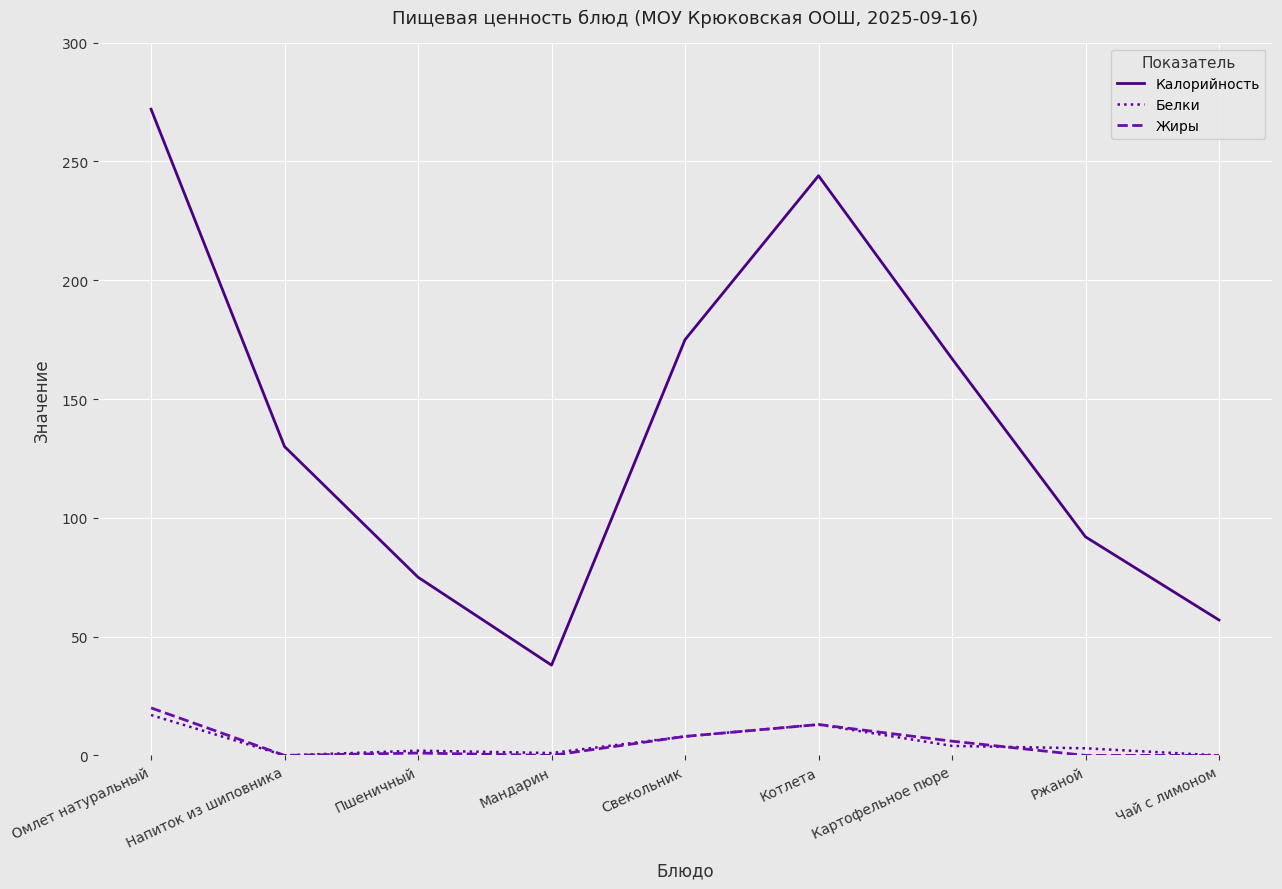

What is the sum of the Жиры values at Пшеничный and Картофельное пюре?

7